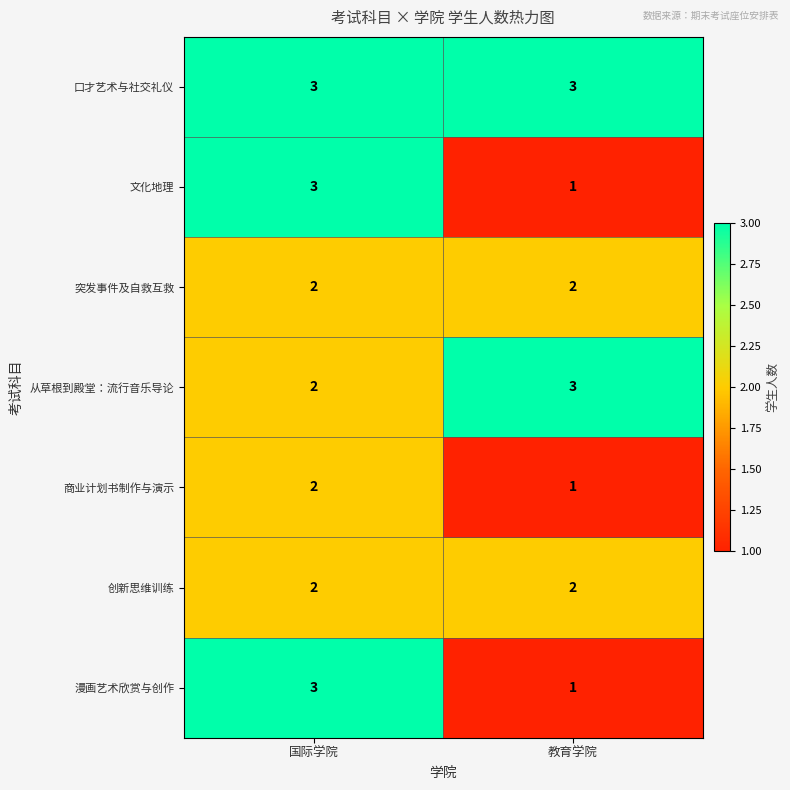

Rank the categories by 商业计划书制作与演示 value from highest to lowest.

国际学院, 教育学院